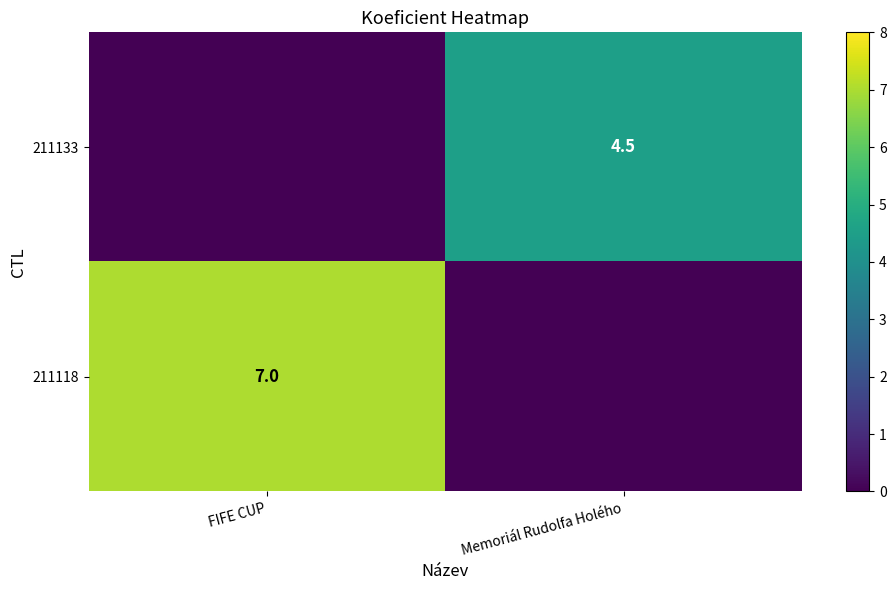

True or false: 211133 has a value of 4.5 at Memoriál Rudolfa Holého.

True